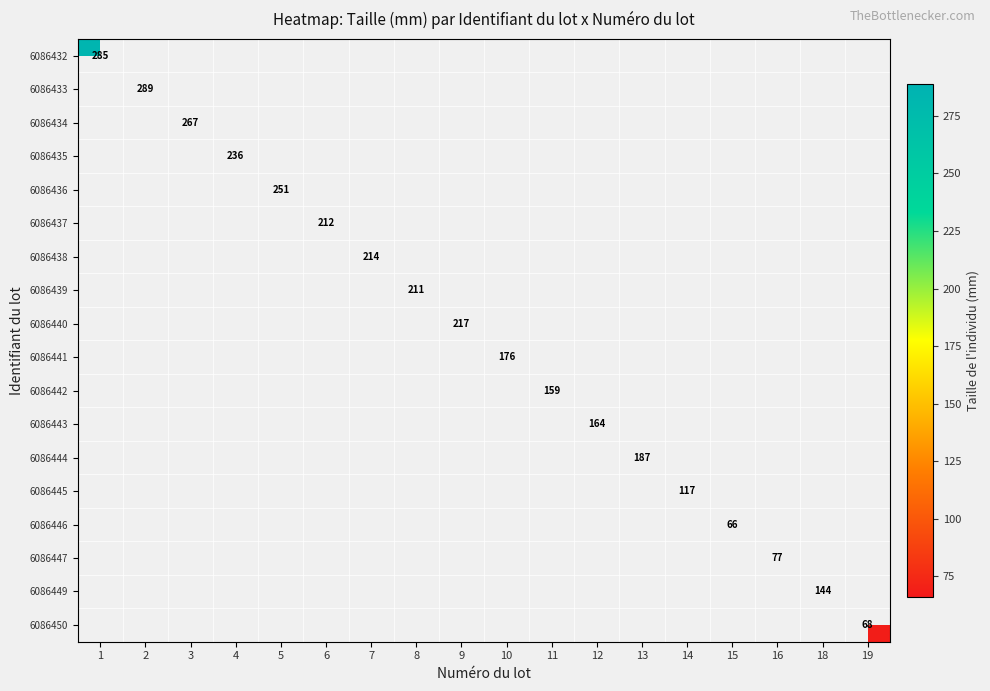

How many distinct data groups are displayed?

18